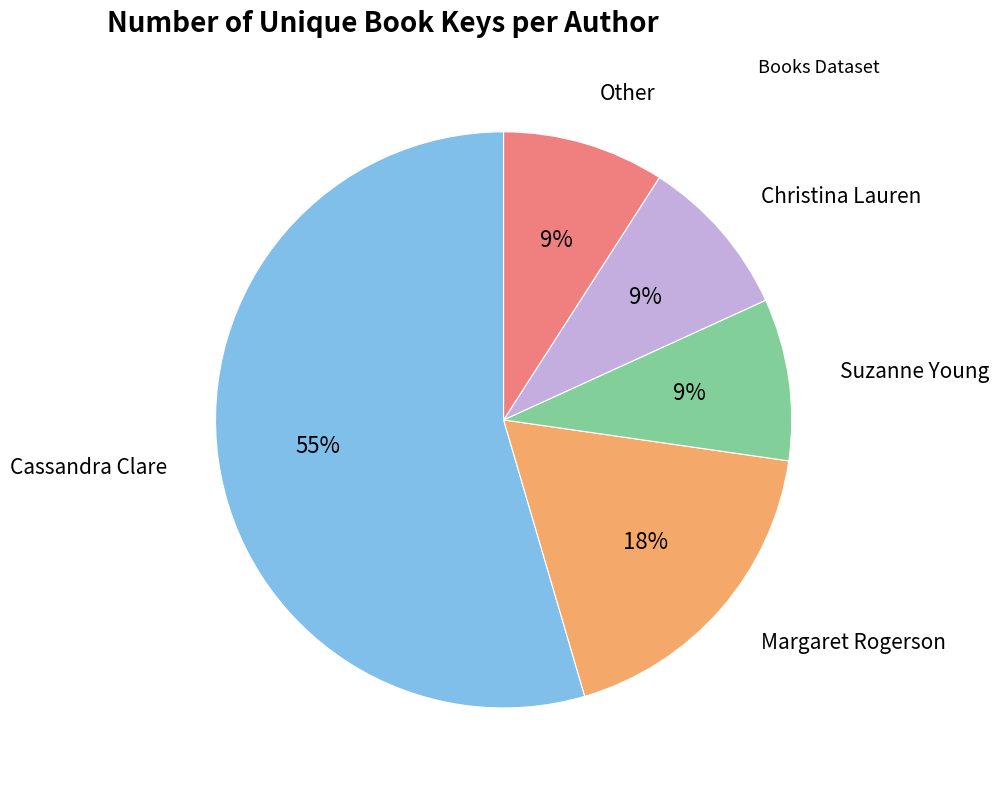

To the nearest percent, what is the average slice percentage?

20%